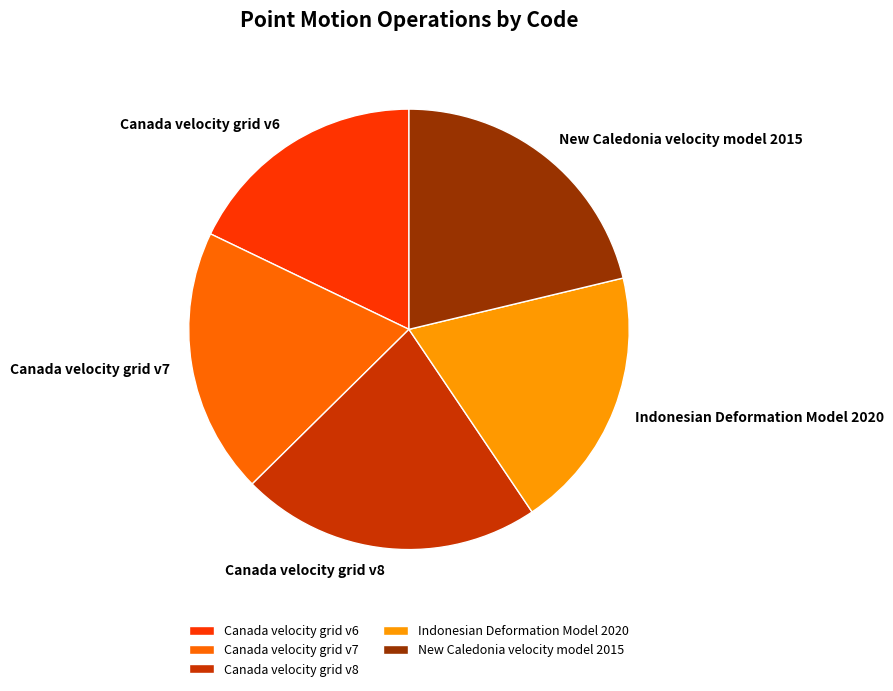

Does any single category account for the majority?

No